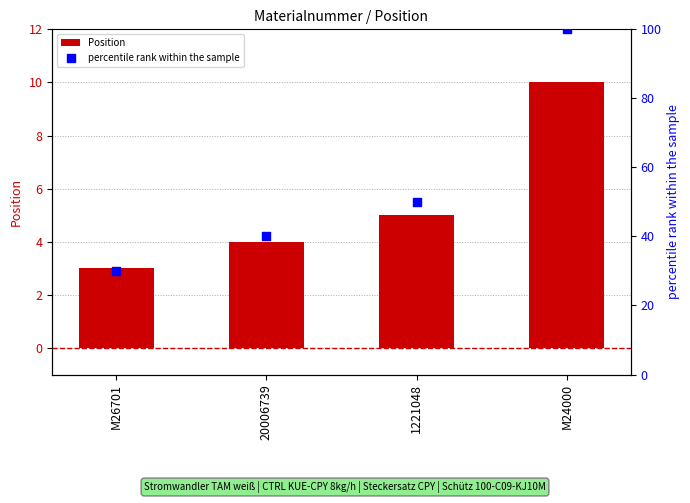

Which series reaches the minimum Y coordinate?

Position